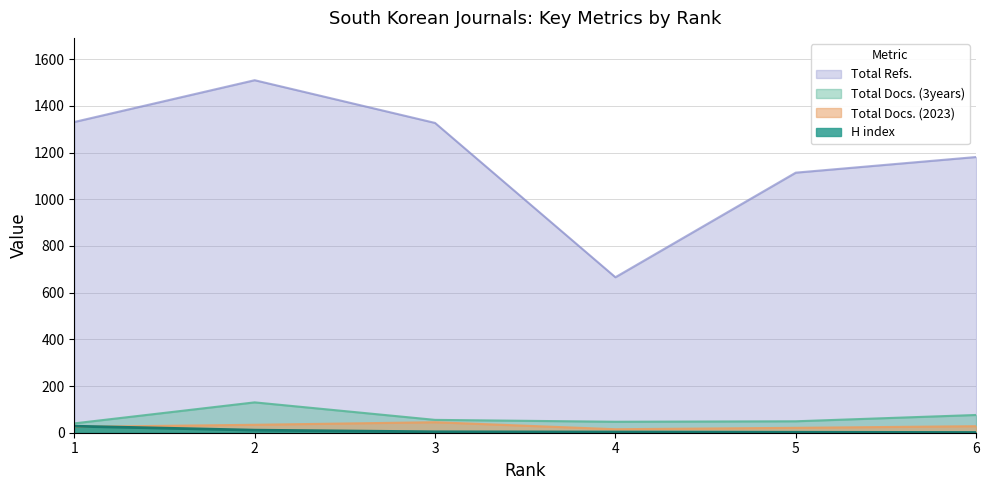

The value of Total Docs. (2023) at 2 is 52. True or false?

False